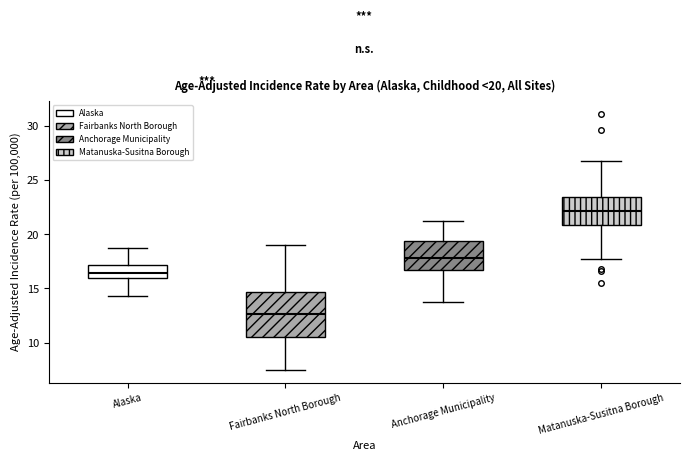

Which box has the highest median line?

Matanuska-Susitna Borough